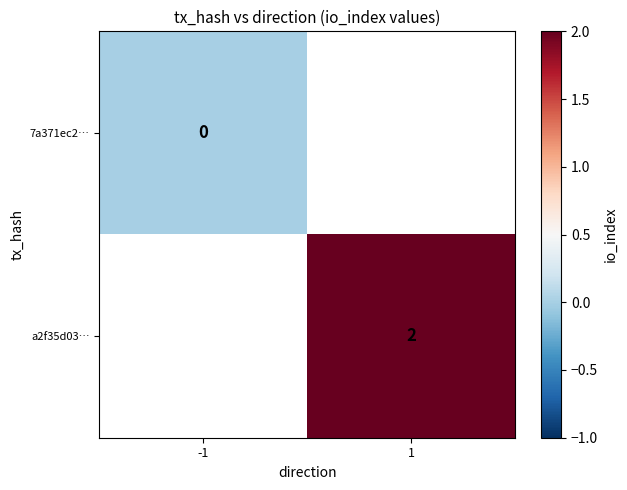

Is the value of 7a371ec2… at -1 greater than the value of a2f35d03… at 1?

No